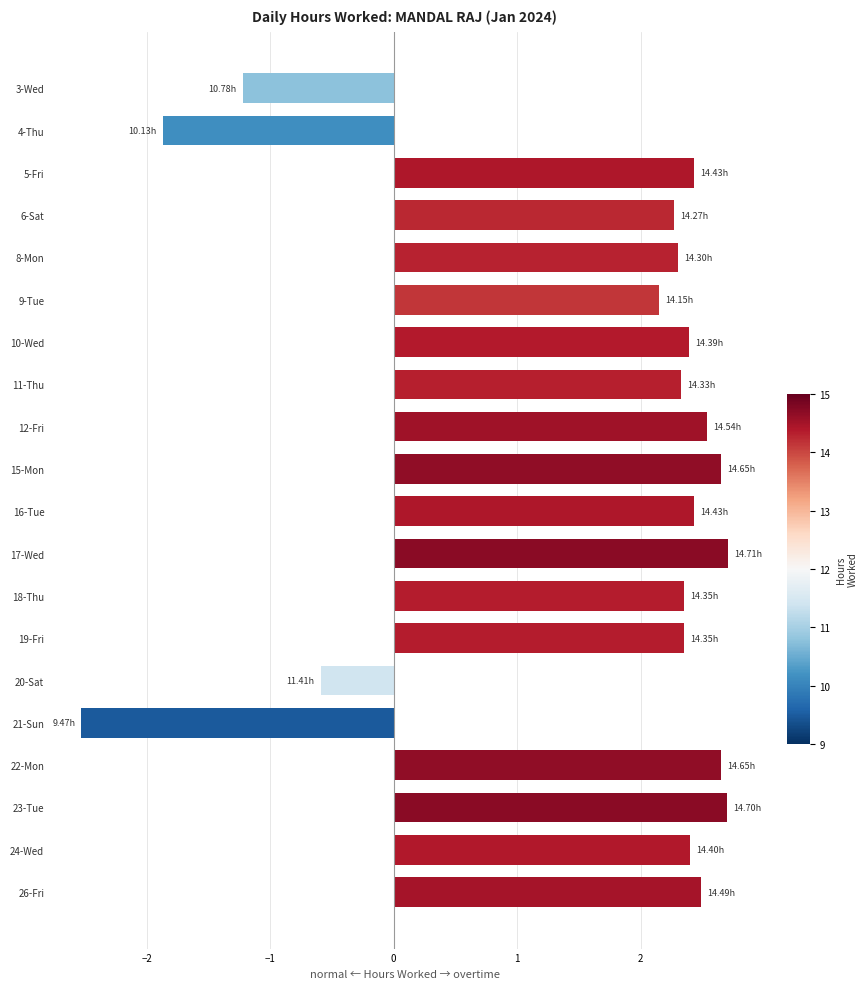

Between 3-Wed and 26-Fri, which is larger?

26-Fri